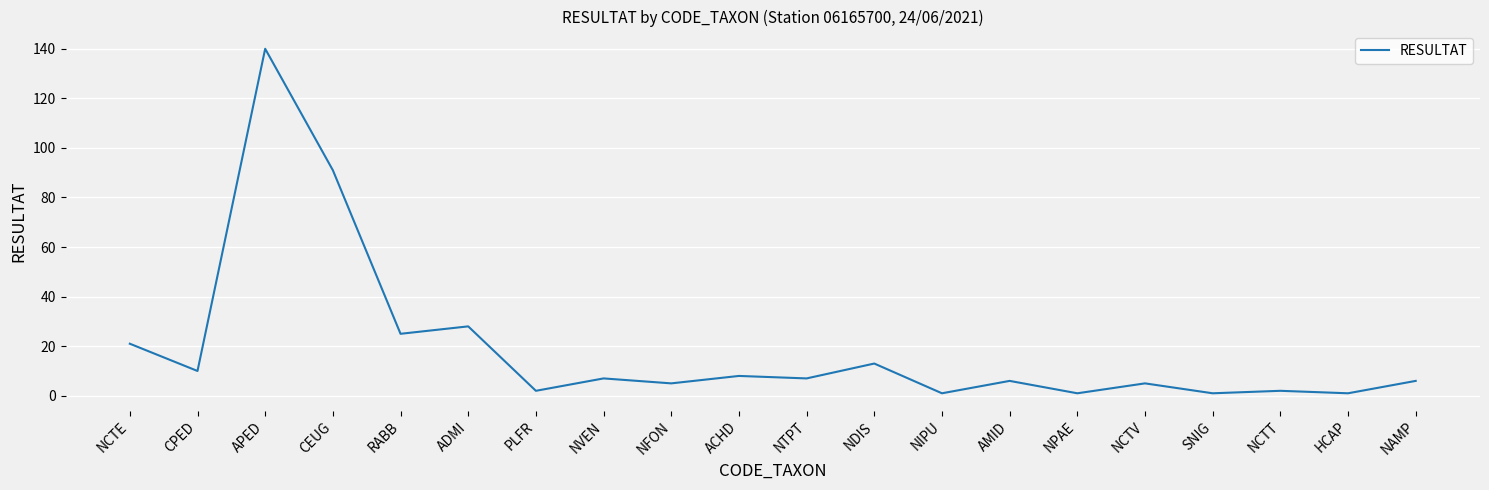

Which has a higher value, RABB or ADMI?

ADMI